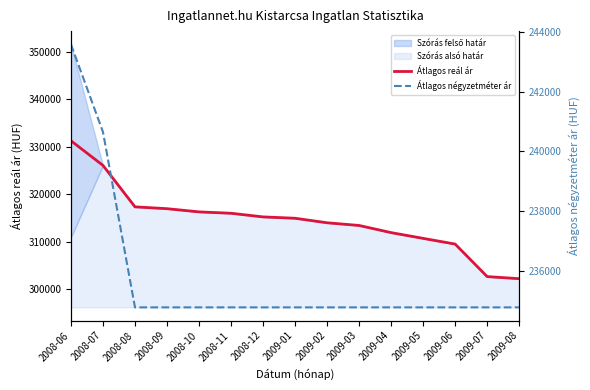

What is the average value of the Átlagos reál ár series?

314541